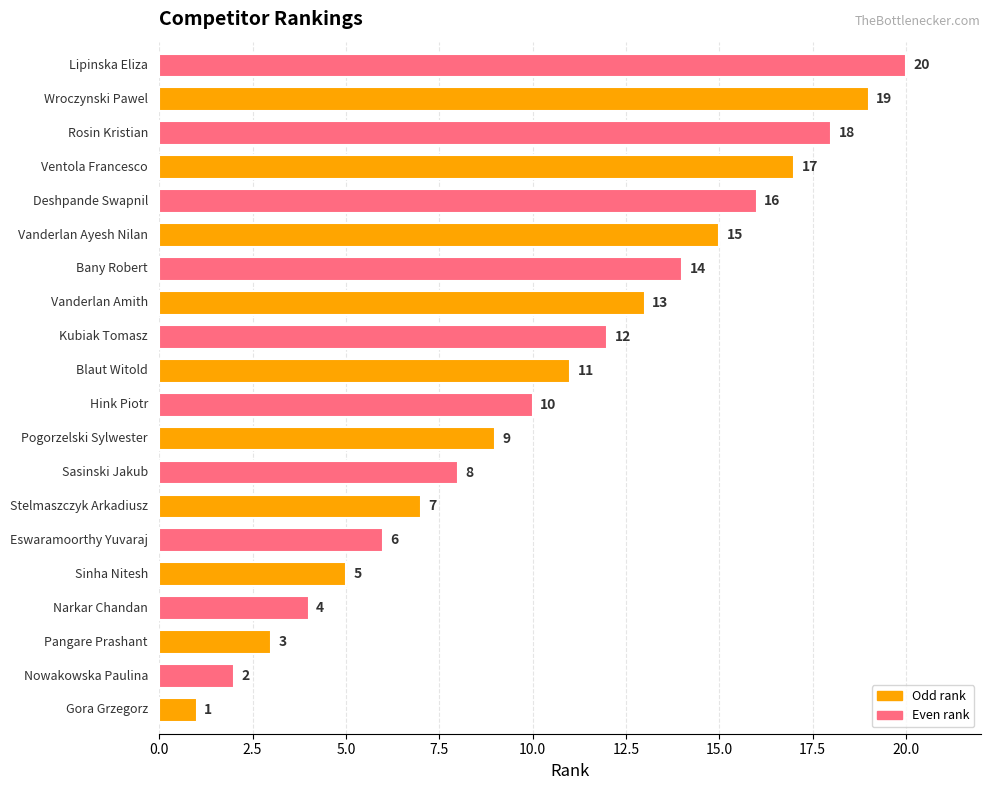

What is the sum of all values?

210